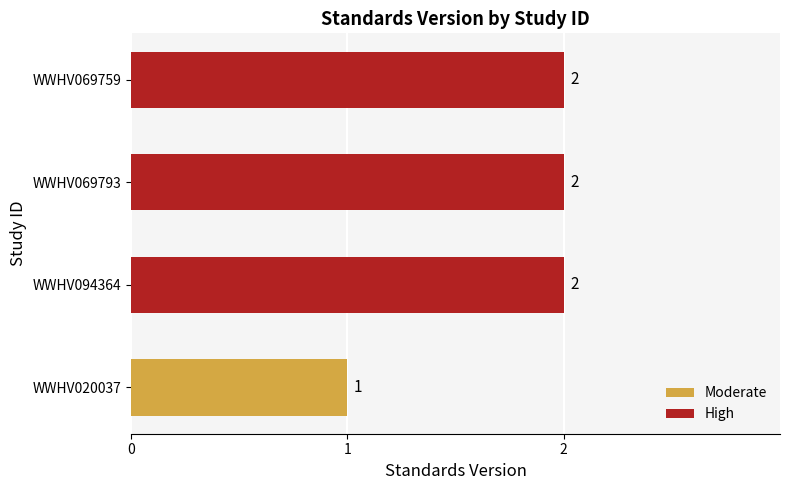

Is it true that the value at WWHV020037 is 0?

False